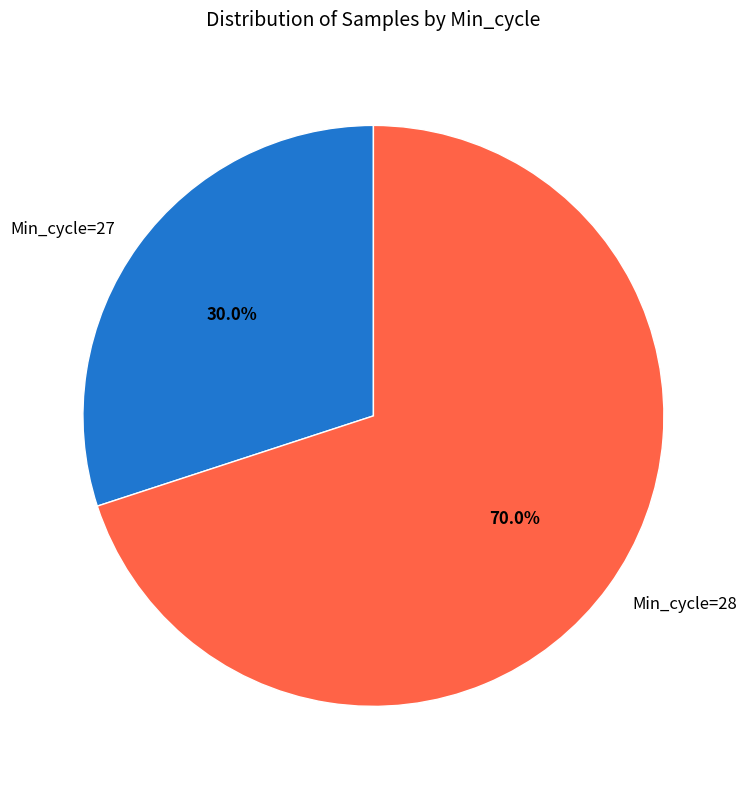

Rank the categories by value from lowest to highest.

Min_cycle=27, Min_cycle=28